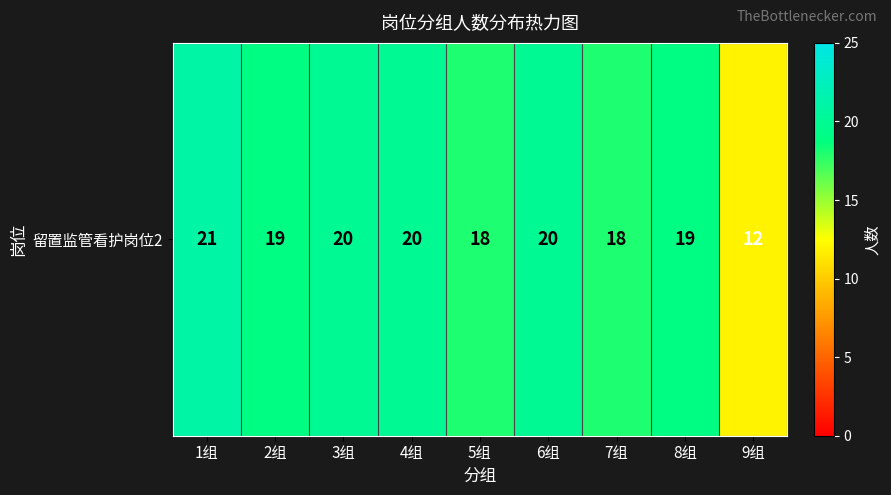

Approximately how many times larger is the value at 5组 compared to 1组?

0.9